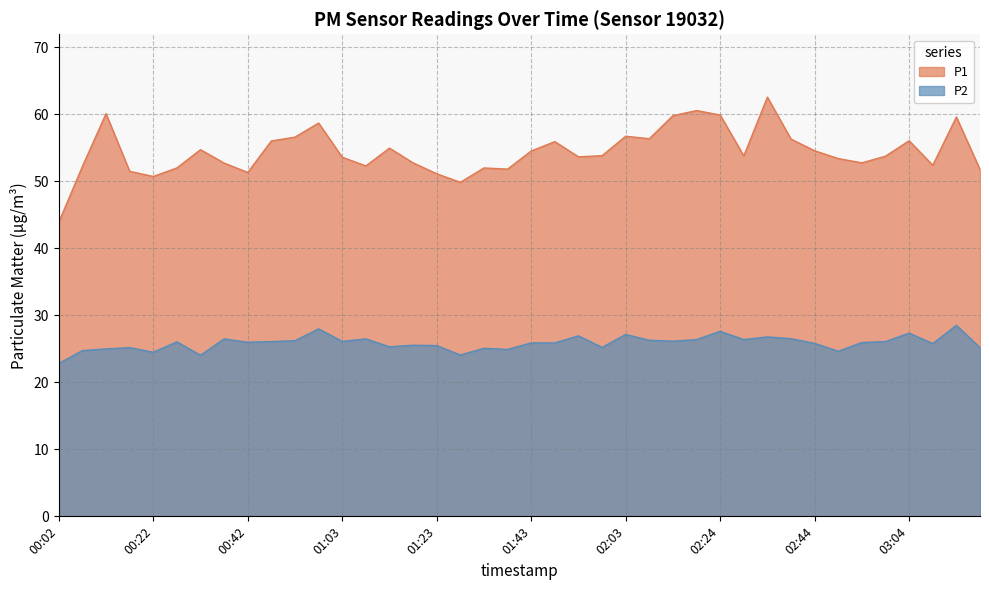

True or false: P2 has a value of 39.3 at 00:17.

False